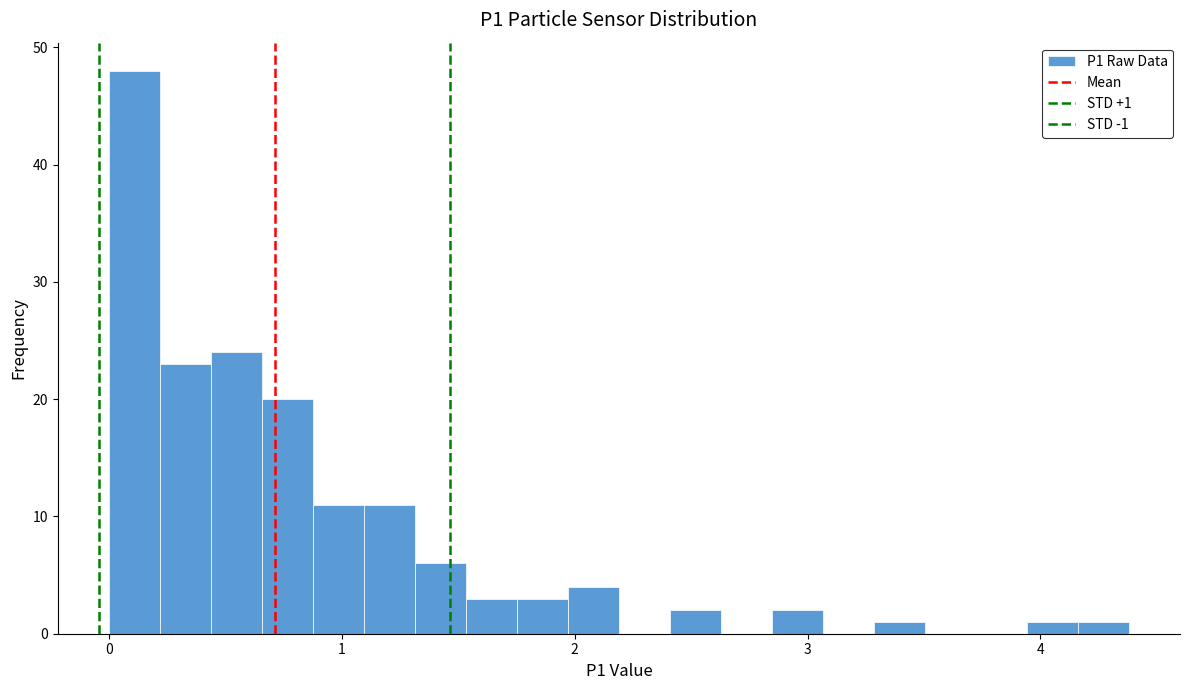

Read against the x-axis, roughly where is the centre of the tallest bar?

0.1